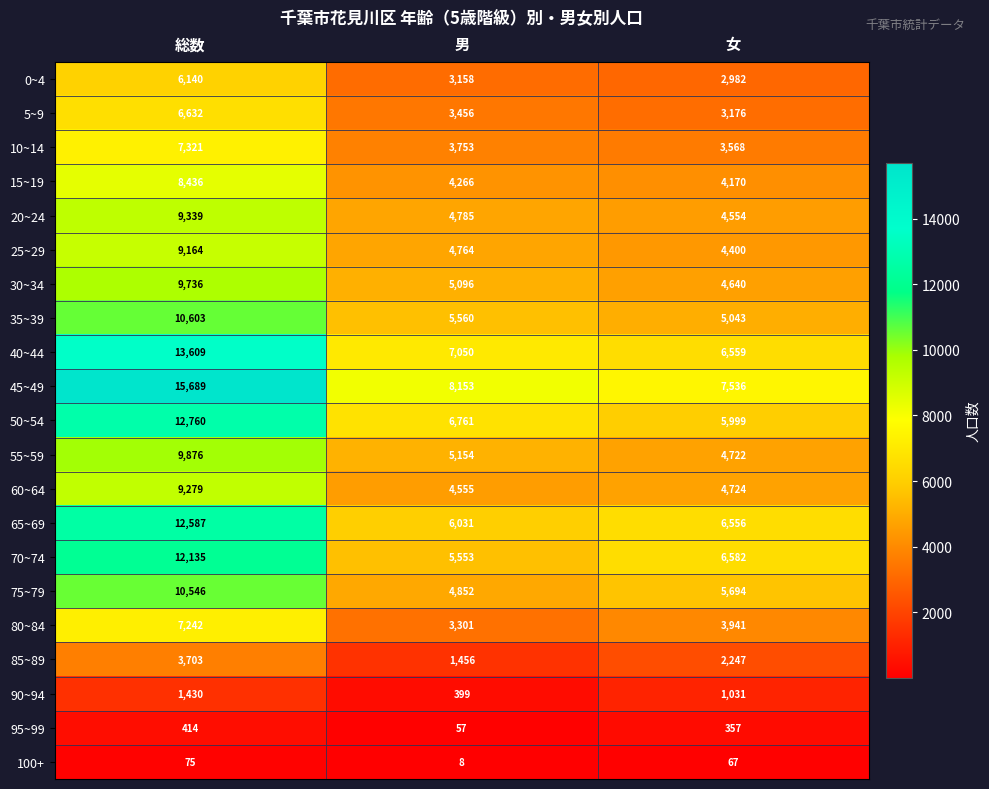

Read the 90~94 value at 総数, to the nearest 10.

1430